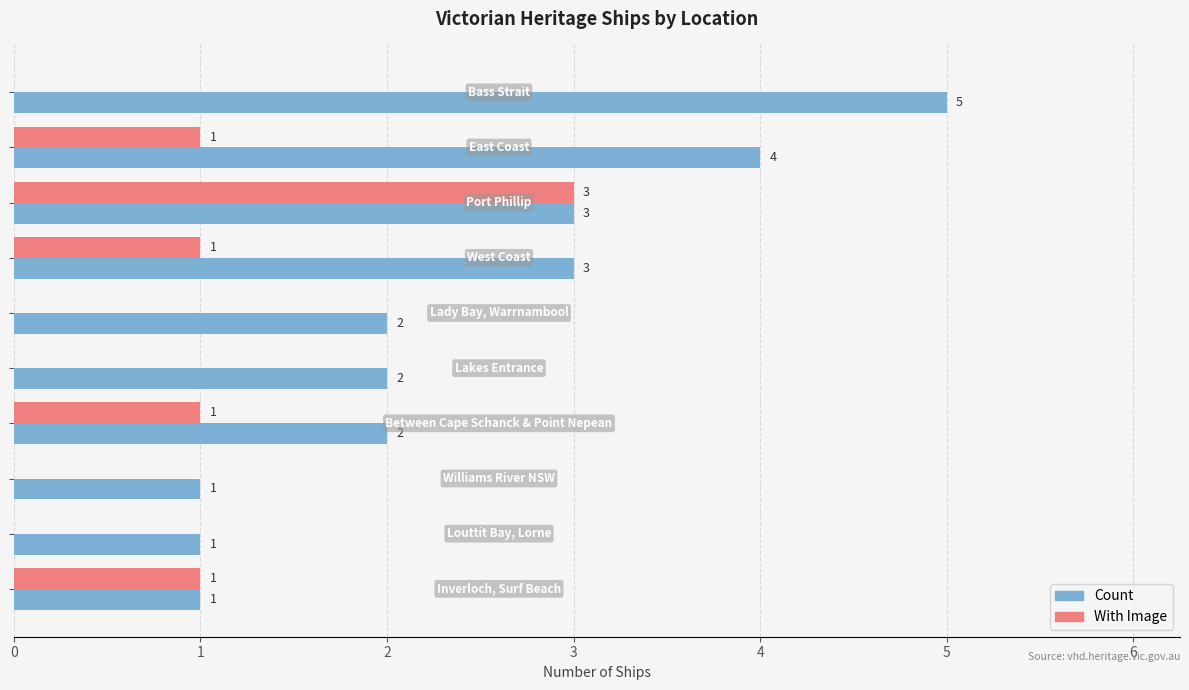

What is the greatest value displayed?

5